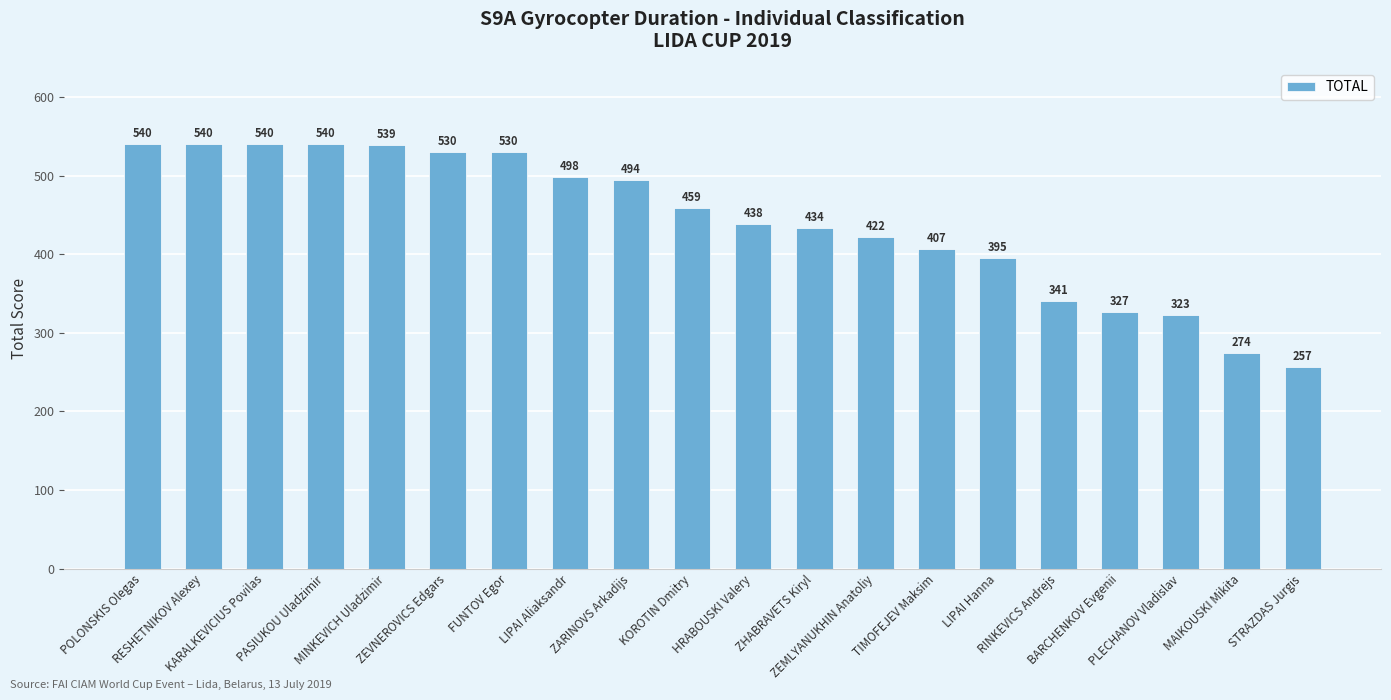

What is the difference between the second highest and second lowest values?

266